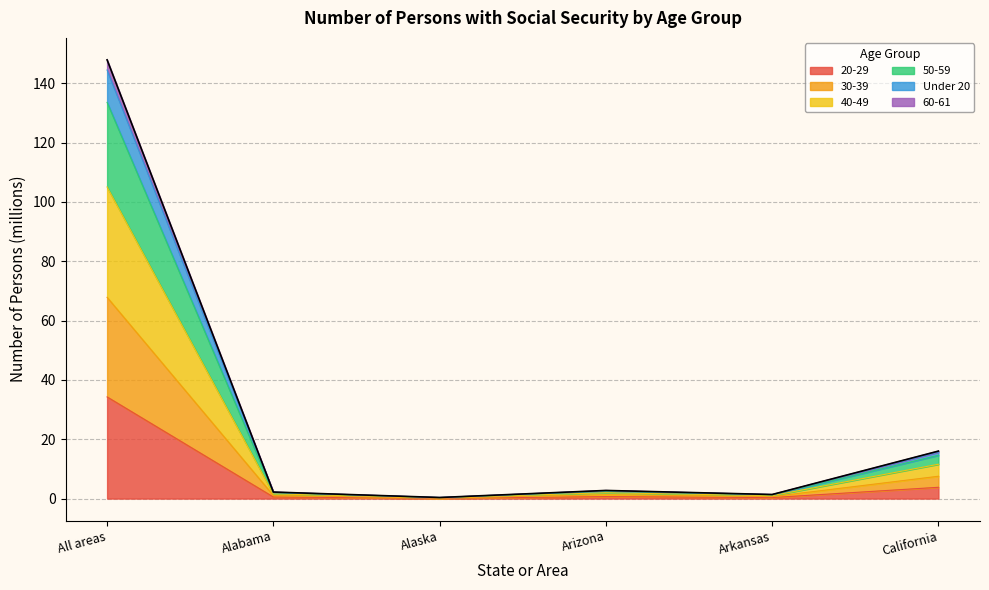

At which category does the chart reach its minimum across all series?

Alaska